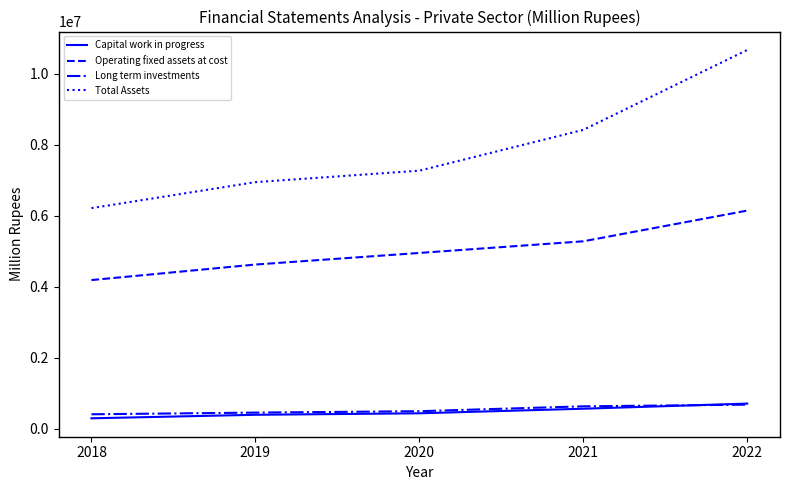

At which category is the sum across all series the highest?

2022